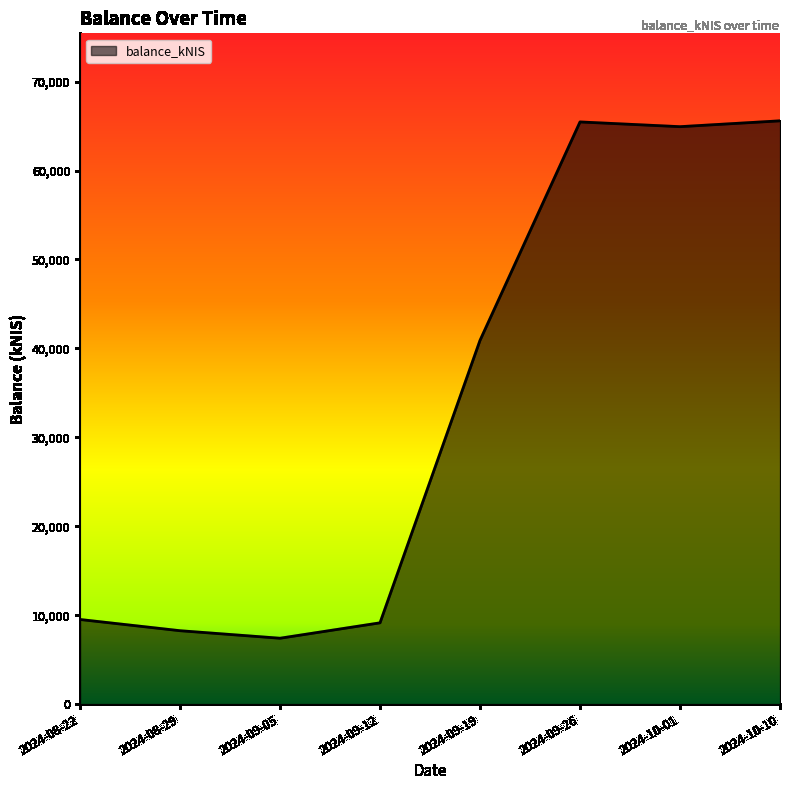

What position from the right is 2024-09-19?

4